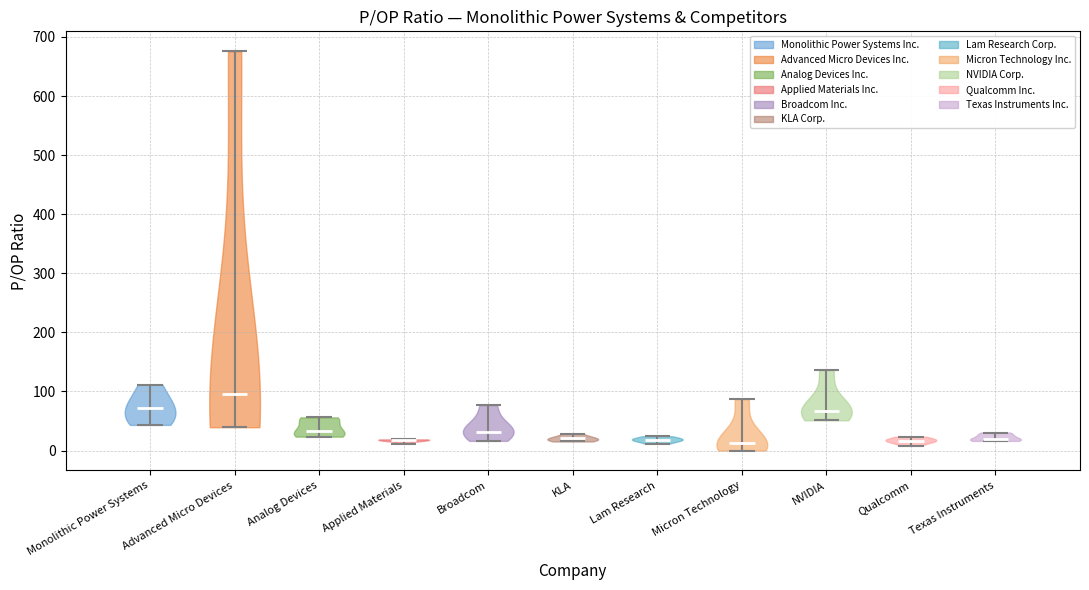

Reading left to right, read every violin against the y-axis: where its median line is, and the lowest and highest points it reaches. The values are not printed on the chart, so give them approximately, as read against the axis.

Monolithic Power Systems: median line 70, lowest point 40, highest point 110
Advanced Micro Devices: median line 100, lowest point 40, highest point 680
Analog Devices: median line 30, lowest point 20, highest point 60
Applied Materials: median line 20, lowest point 10, highest point 20
Broadcom: median line 30, lowest point 20, highest point 80
KLA: median line 20, lowest point 20, highest point 30
Lam Research: median line 20, lowest point 10, highest point 20
Micron Technology: median line 10, lowest point 0, highest point 90
NVIDIA: median line 70, lowest point 50, highest point 140
Qualcomm: median line 20, lowest point 10, highest point 20
Texas Instruments: median line 20, lowest point 20, highest point 30